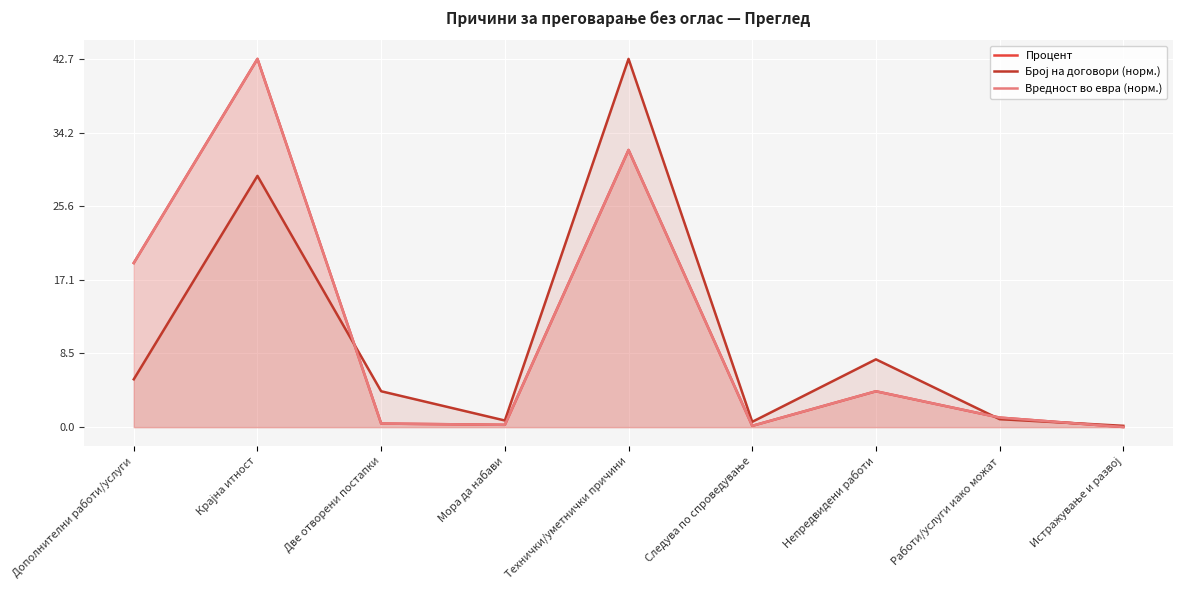

Which series changed the most between Две отворени постапки and Мора да набави?

Број на договори (норм.)